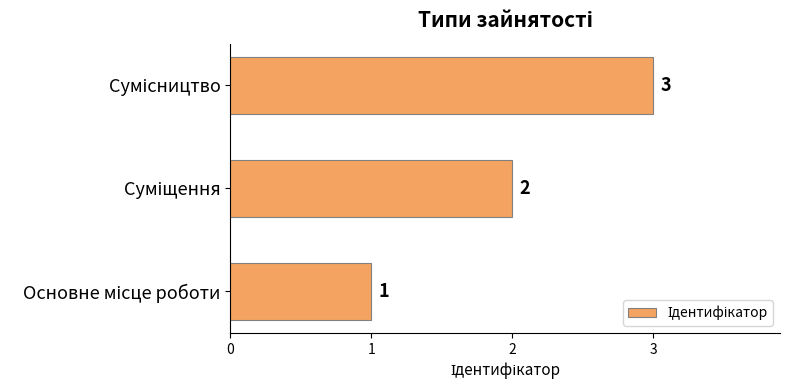

What is the sum of all values?

6